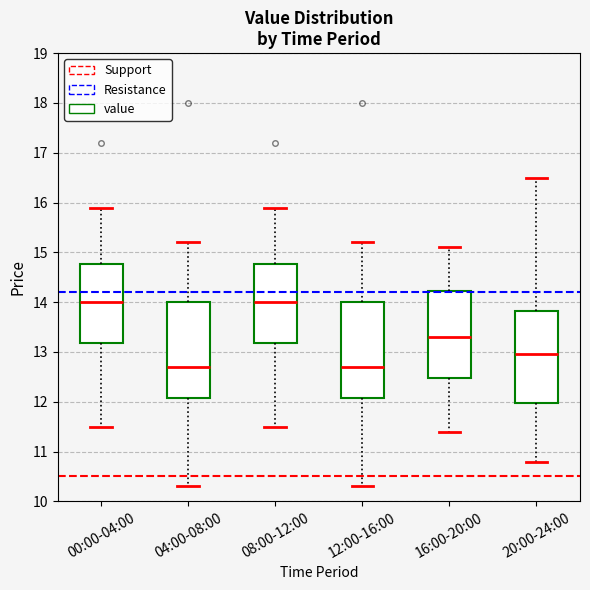

Reading left to right, transcribe this box plot: for each box, give where its median line is, the range the box spans, and where its two whiskers end, as read against the y-axis. The values are not printed on the chart, so give them approximately, as read against the axis.

00:00-04:00: median 14.0, box 13.2 to 14.8, whiskers 11.5 to 15.9
04:00-08:00: median 12.7, box 12.1 to 14.0, whiskers 10.3 to 15.2
08:00-12:00: median 14.0, box 13.2 to 14.8, whiskers 11.5 to 15.9
12:00-16:00: median 12.7, box 12.1 to 14.0, whiskers 10.3 to 15.2
16:00-20:00: median 13.3, box 12.5 to 14.2, whiskers 11.4 to 15.1
20:00-24:00: median 13.0, box 12.0 to 13.8, whiskers 10.8 to 16.5